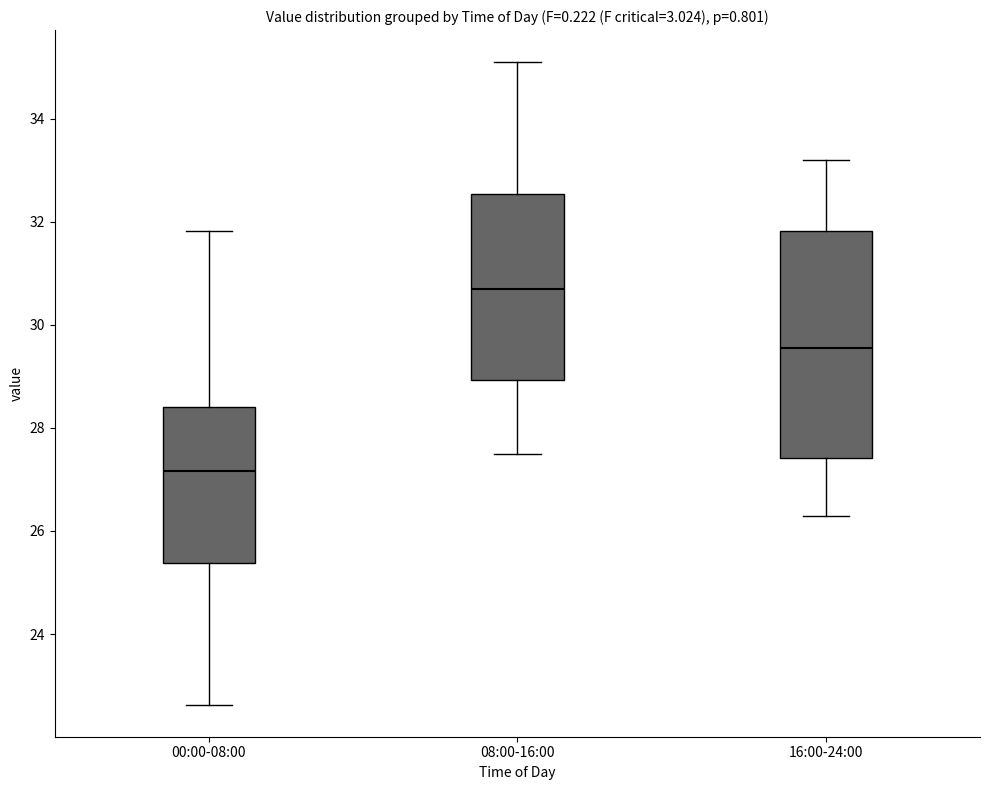

Reading left to right, read every box against the y-axis: the position of its median line, the range the box covers, and the ends of its whiskers. The values are not printed on the chart, so give them approximately, as read against the axis.

00:00-08:00: median 27.2, box 25.4 to 28.4, whiskers 22.6 to 31.8
08:00-16:00: median 30.8, box 29.0 to 32.6, whiskers 27.6 to 35.2
16:00-24:00: median 29.6, box 27.4 to 31.8, whiskers 26.4 to 33.2